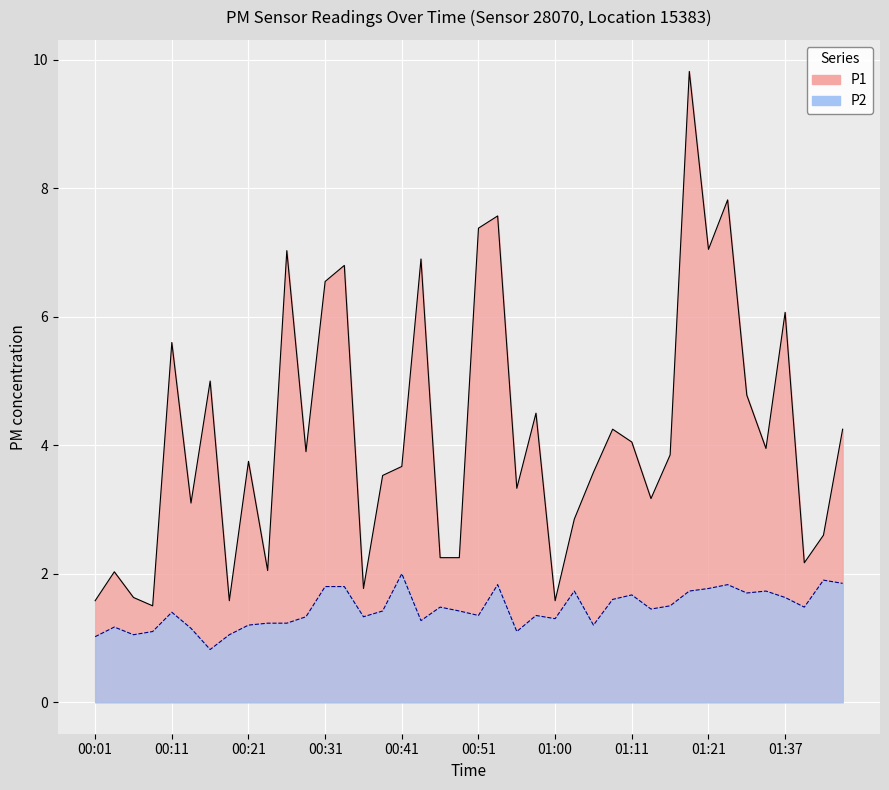

At which category is the sum across all series the highest?

01:19